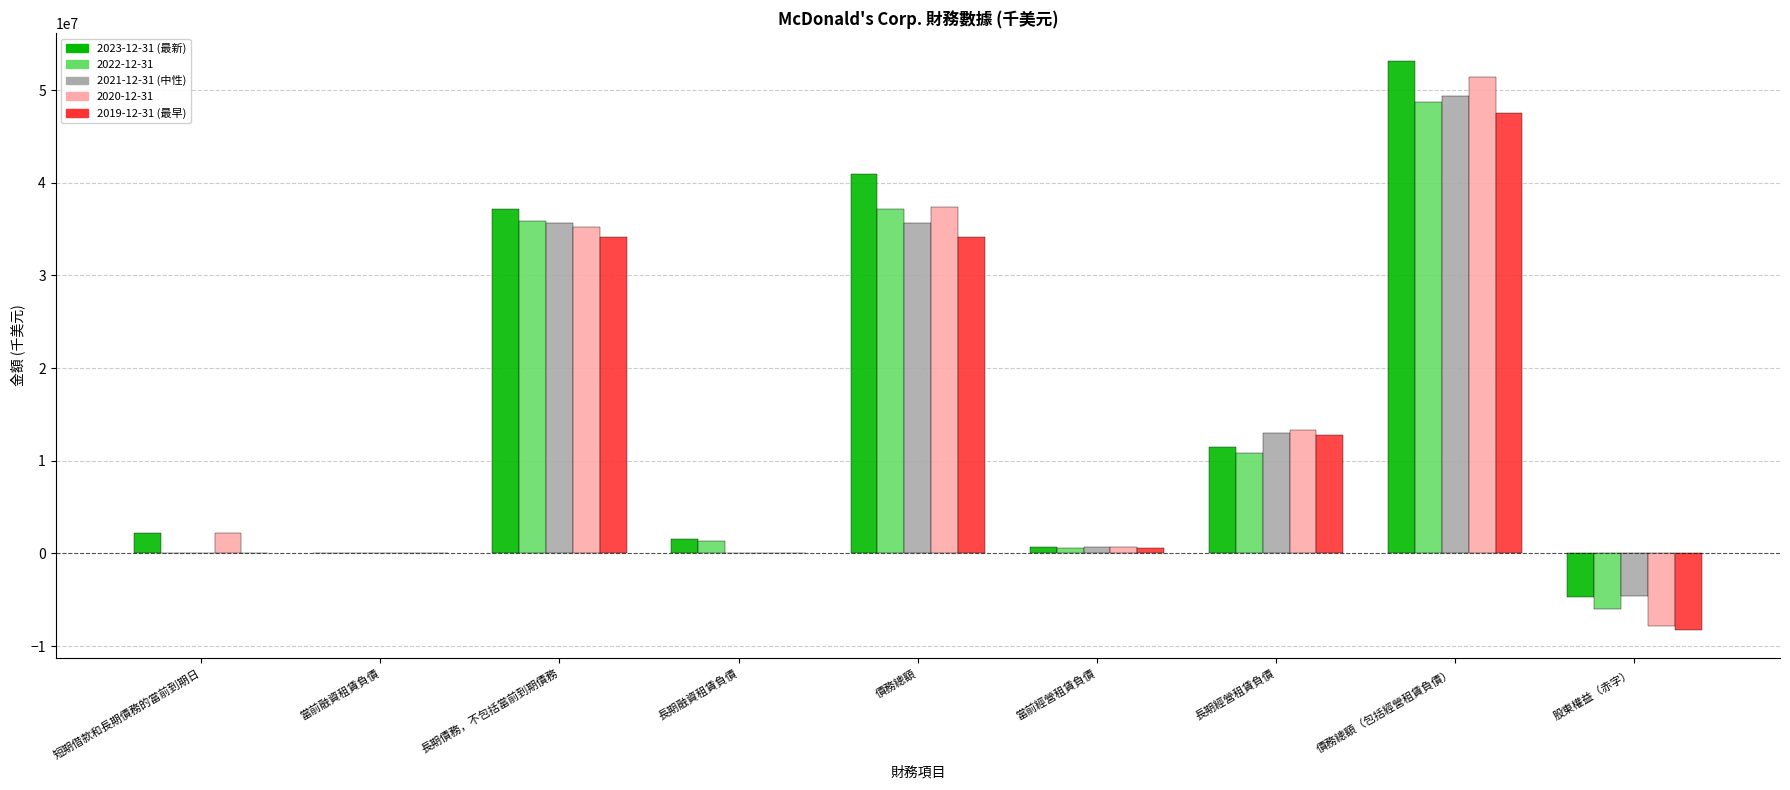

Count the number of data series in this chart.

5